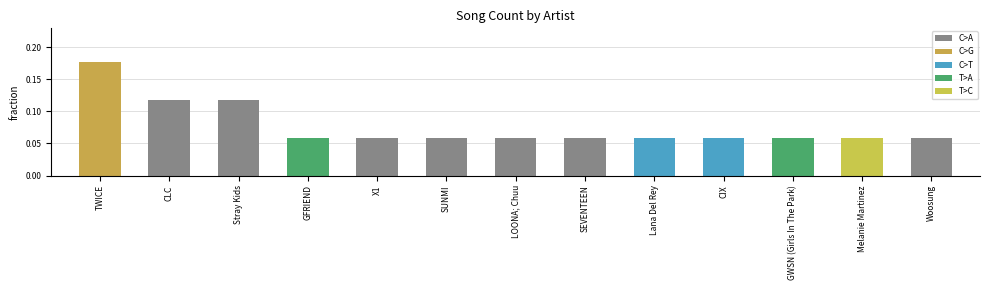

How many values are between 0 and 1?

13